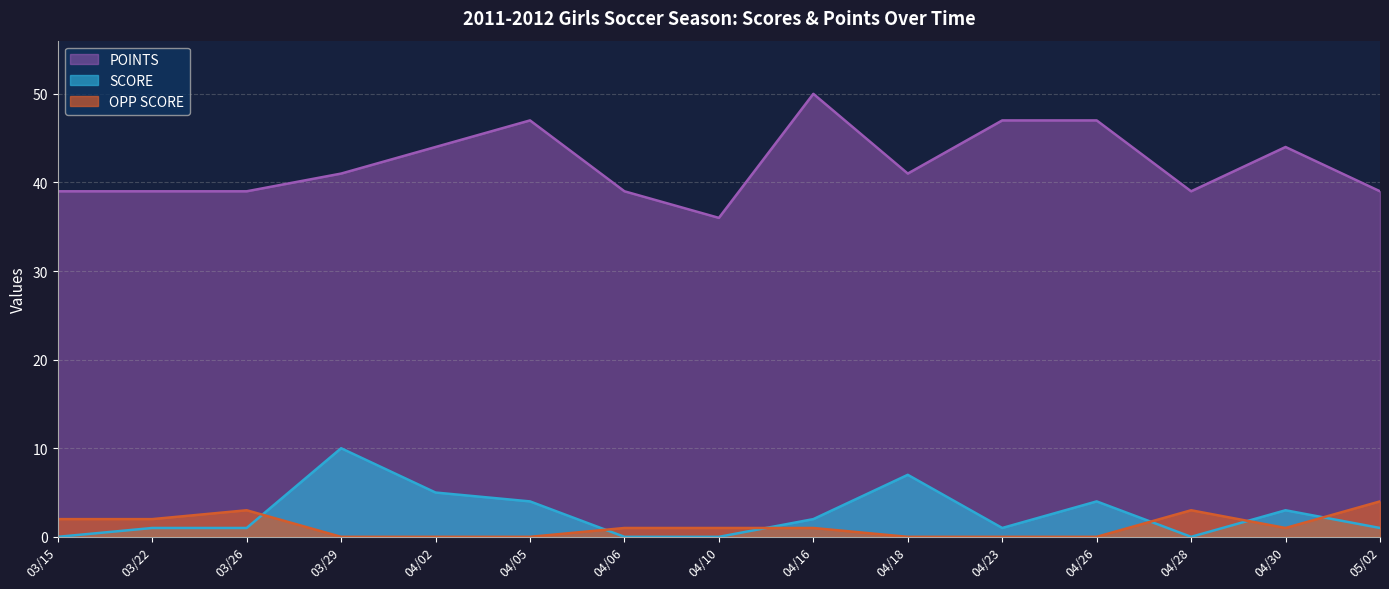

Is the value of POINTS at 04/23 greater than the value of SCORE at 04/06?

Yes